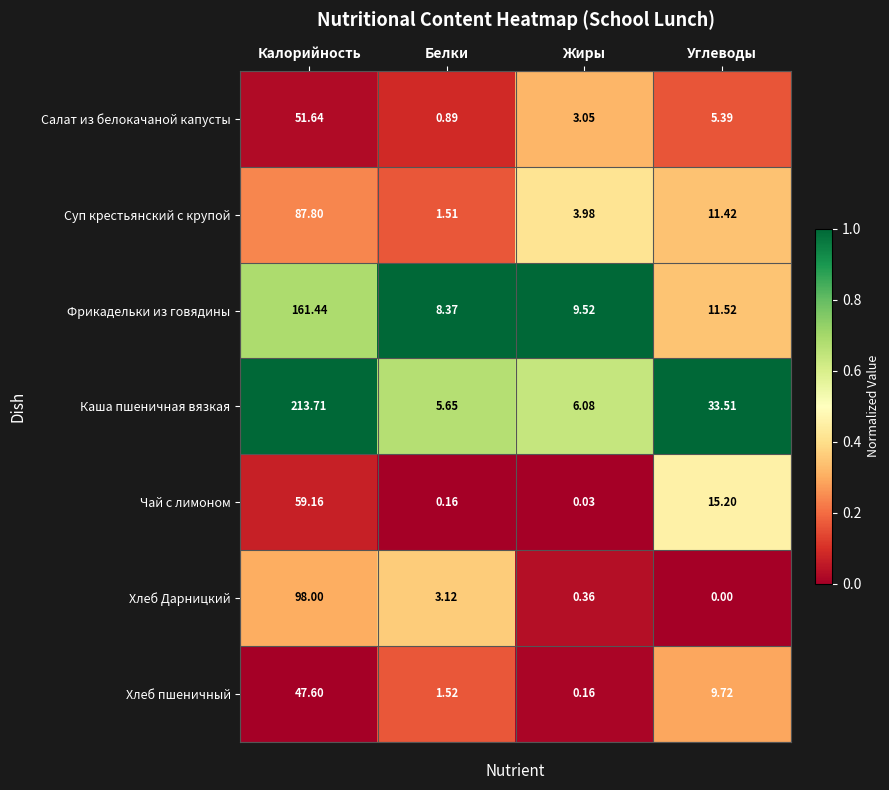

At which label is Фрикадельки из говядины closest to 84?

Углеводы